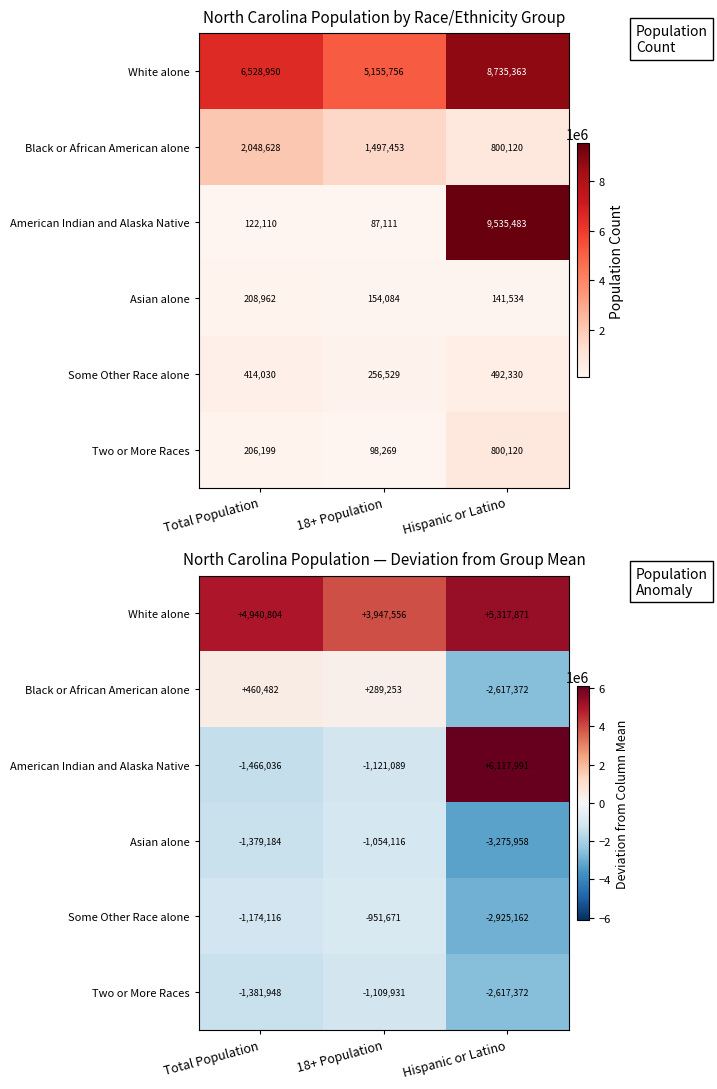

Between Hispanic or Latino and Total Population, which is larger?

Hispanic or Latino